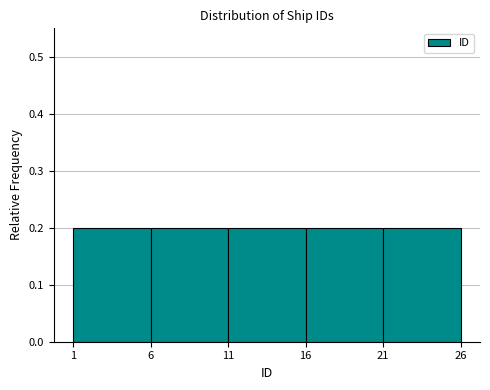

Reading left to right, transcribe this chart: for each bar, give the range it covers on the x-axis and its height. The values are not printed on the chart, so give them approximately, as read against the axis.

1 to 6: 0.2
6 to 11: 0.2
11 to 16: 0.2
16 to 21: 0.2
21 to 26: 0.2